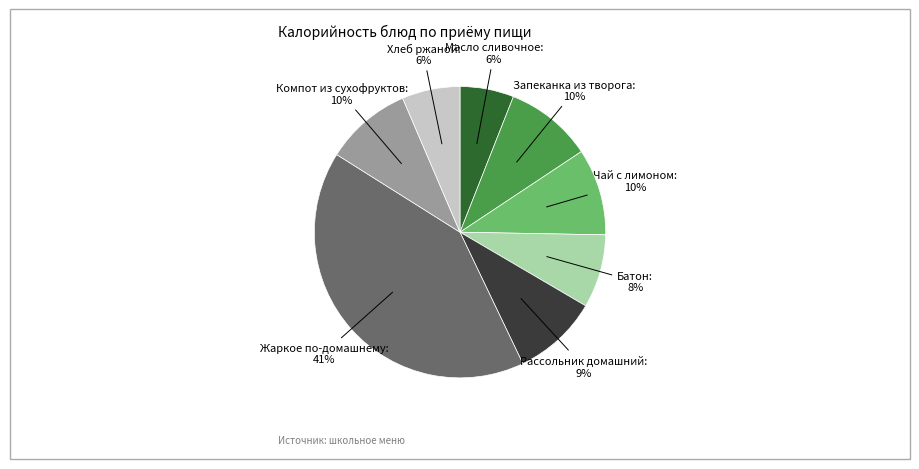

Is there any slice that represents more than half of the pie?

No